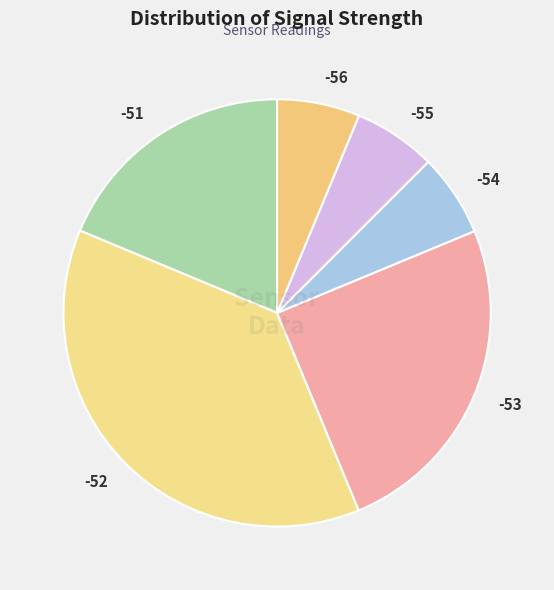

Which has a higher value, -53 or -52?

-52